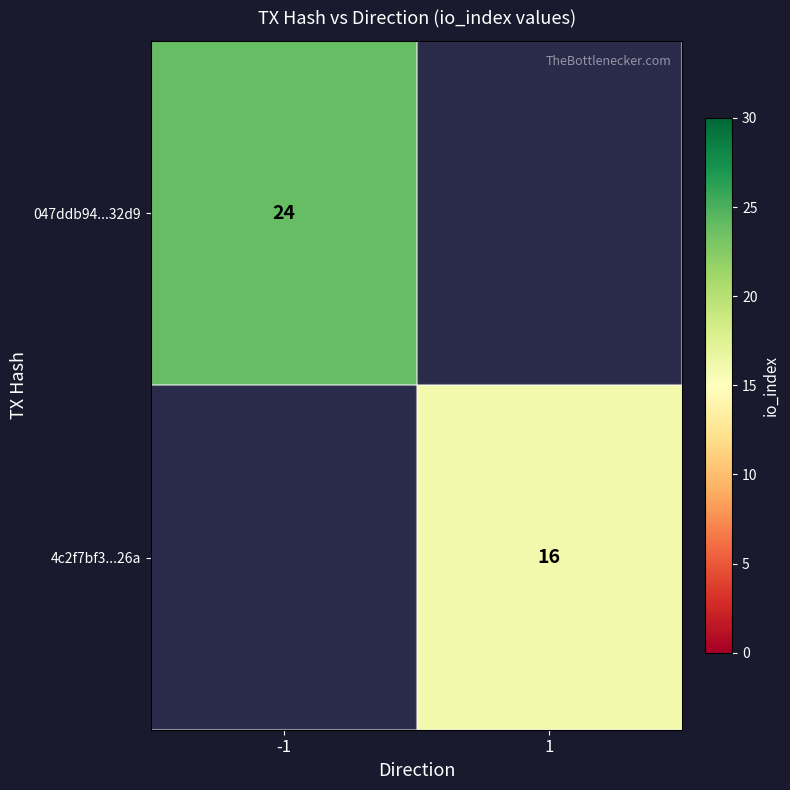

The value of 047ddb94...32d9 at -1 is 15.5. True or false?

False